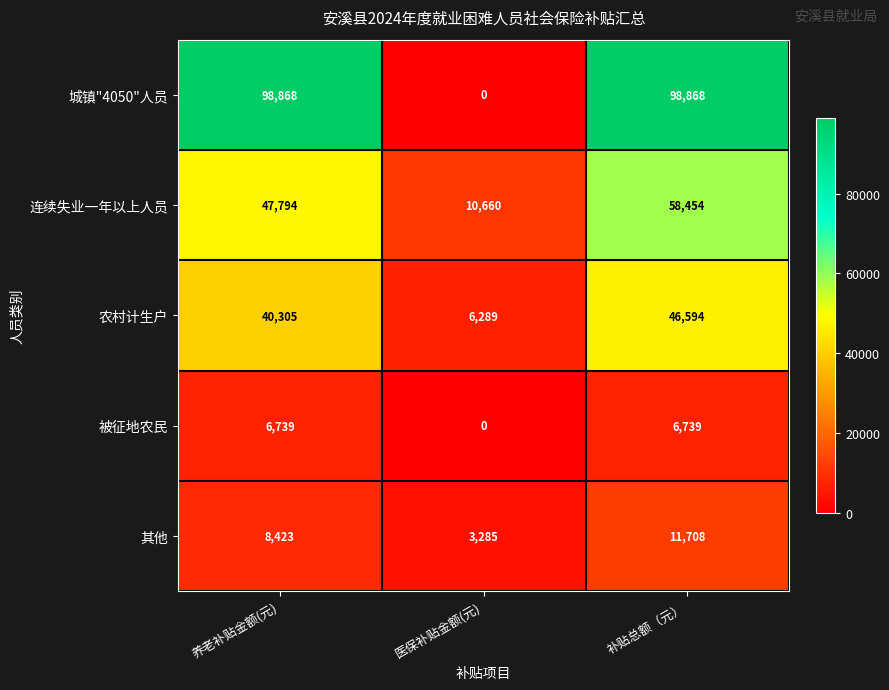

What is the total value across all series at 养老补贴金额(元)?

202129